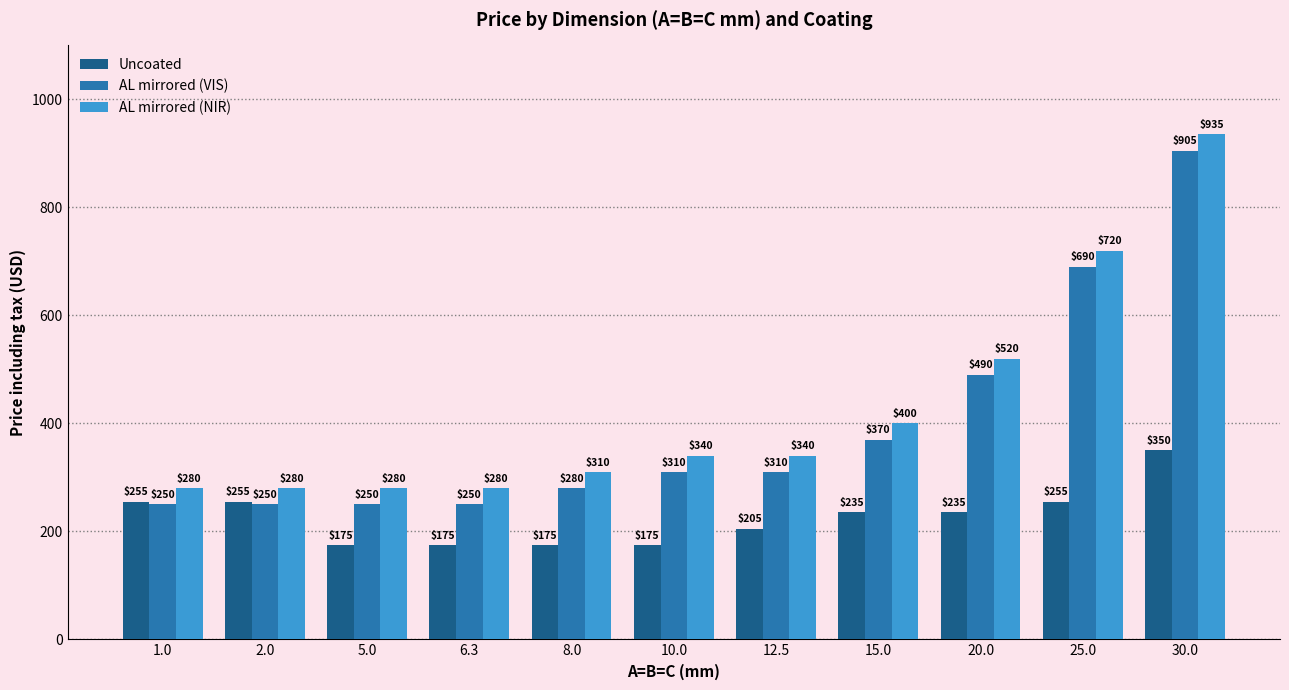

Does the chart contain any negative values?

No